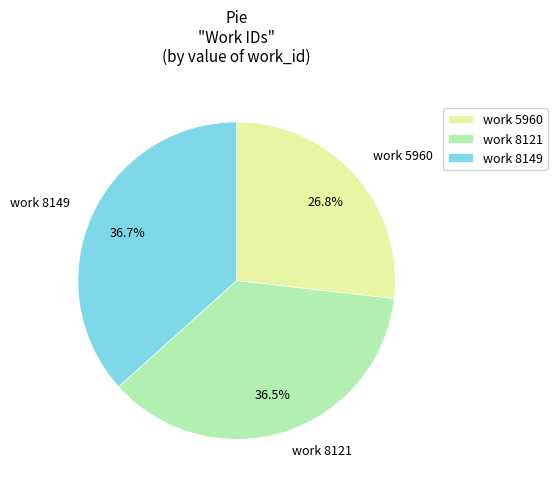

Does any single category account for the majority?

No